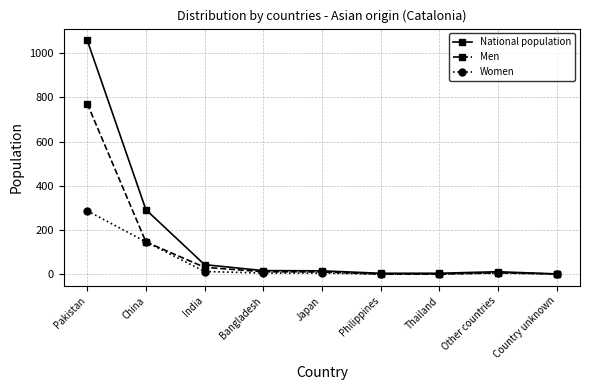

What is the label of the 9th point from the left?

Country unknown